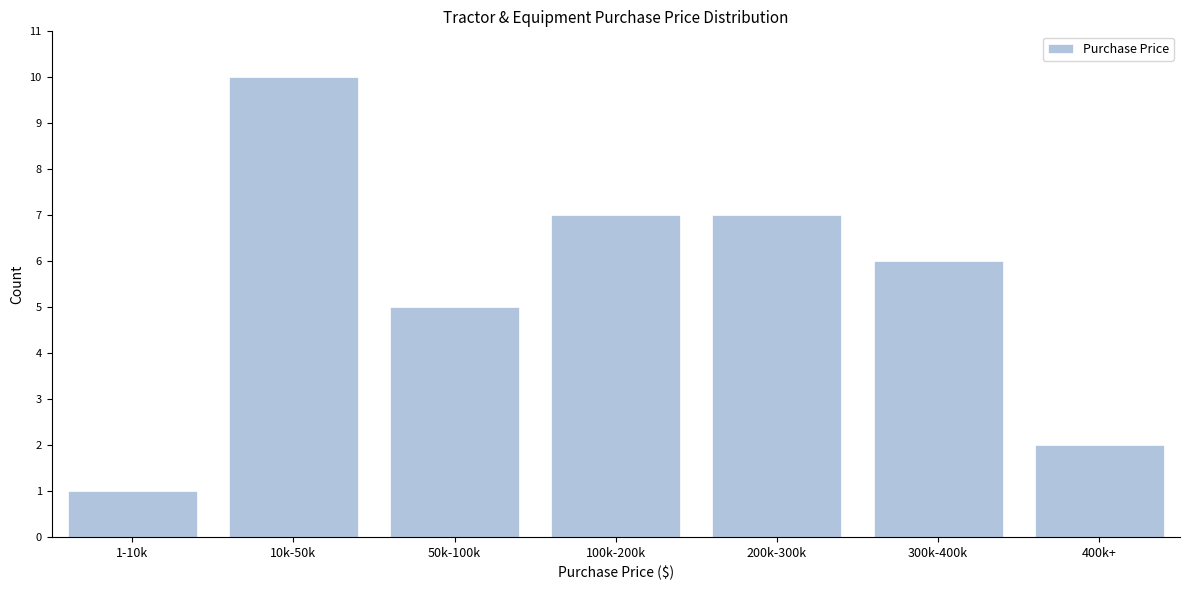

Reading left to right, extract all data points from this chart.

1-10k=1	10k-50k=10	50k-100k=5	100k-200k=7	200k-300k=7	300k-400k=6	400k+=2